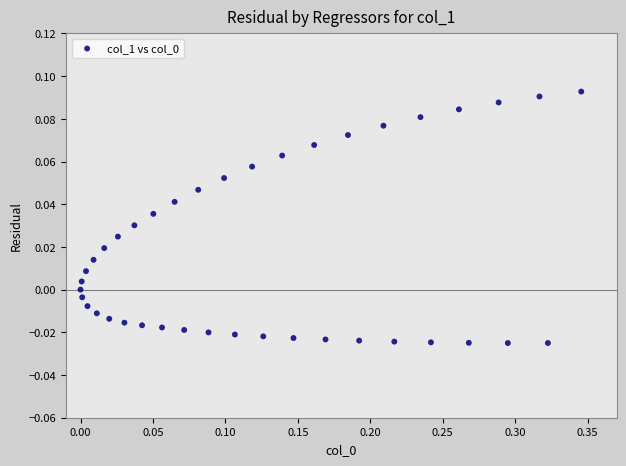

What is the range of X values (max minus min)?

0.3